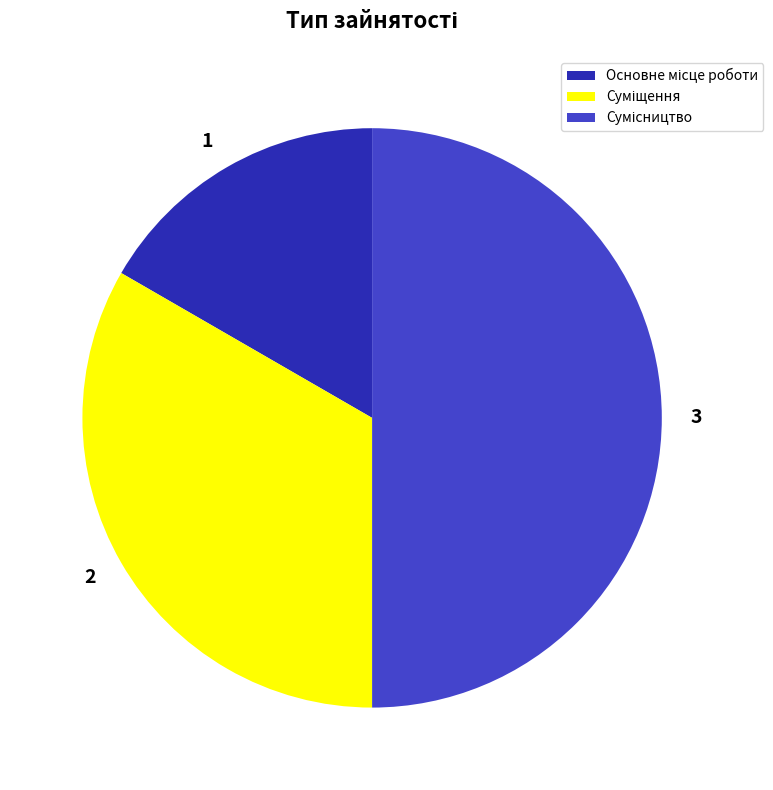

Is there any slice that represents more than half of the pie?

No